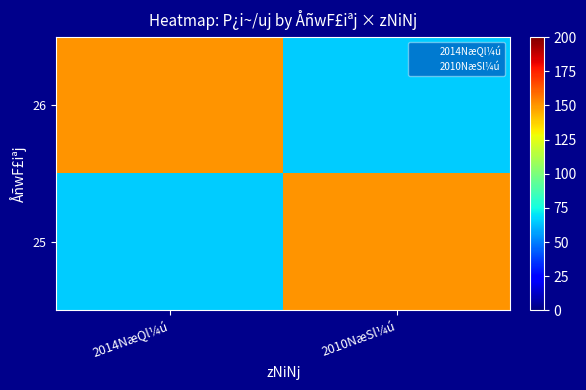

At which category does the chart reach its peak across all series?

2014NæQl¼ú